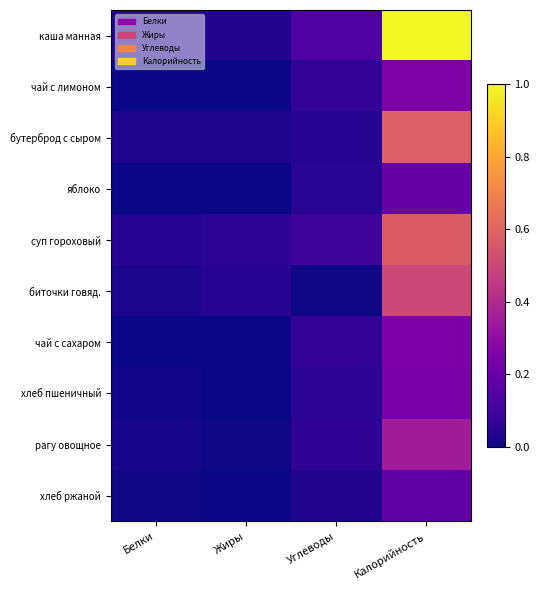

List the series in order of their peak value, lowest first.

хлеб ржаной, яблоко, хлеб пшеничный, чай с сахаром, чай с лимоном, рагу овощное, биточки говяд., суп гороховый, бутерброд с сыром, каша манная